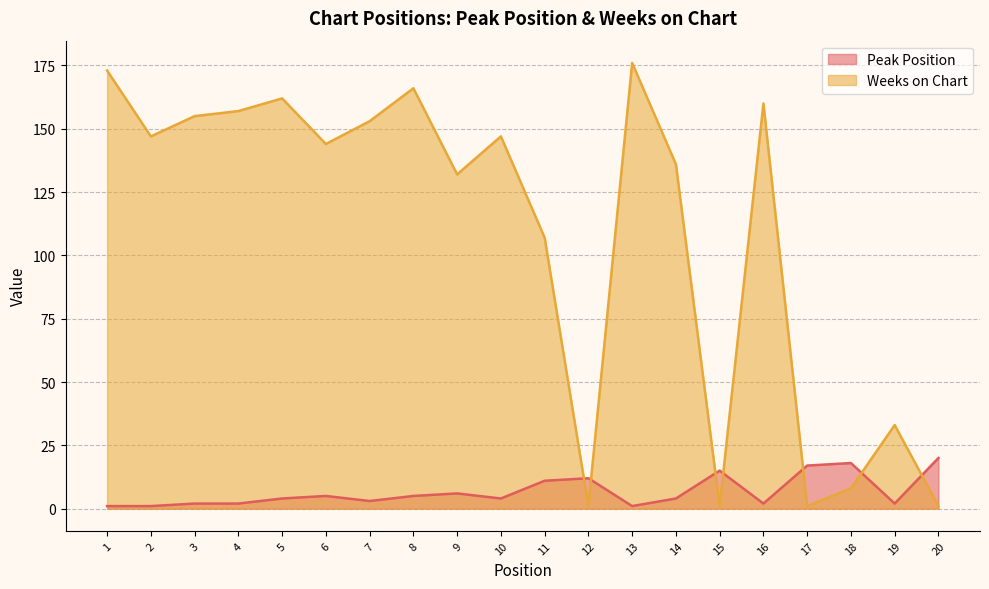

True or false: Weeks on Chart has more than 1 interior local peaks.

True